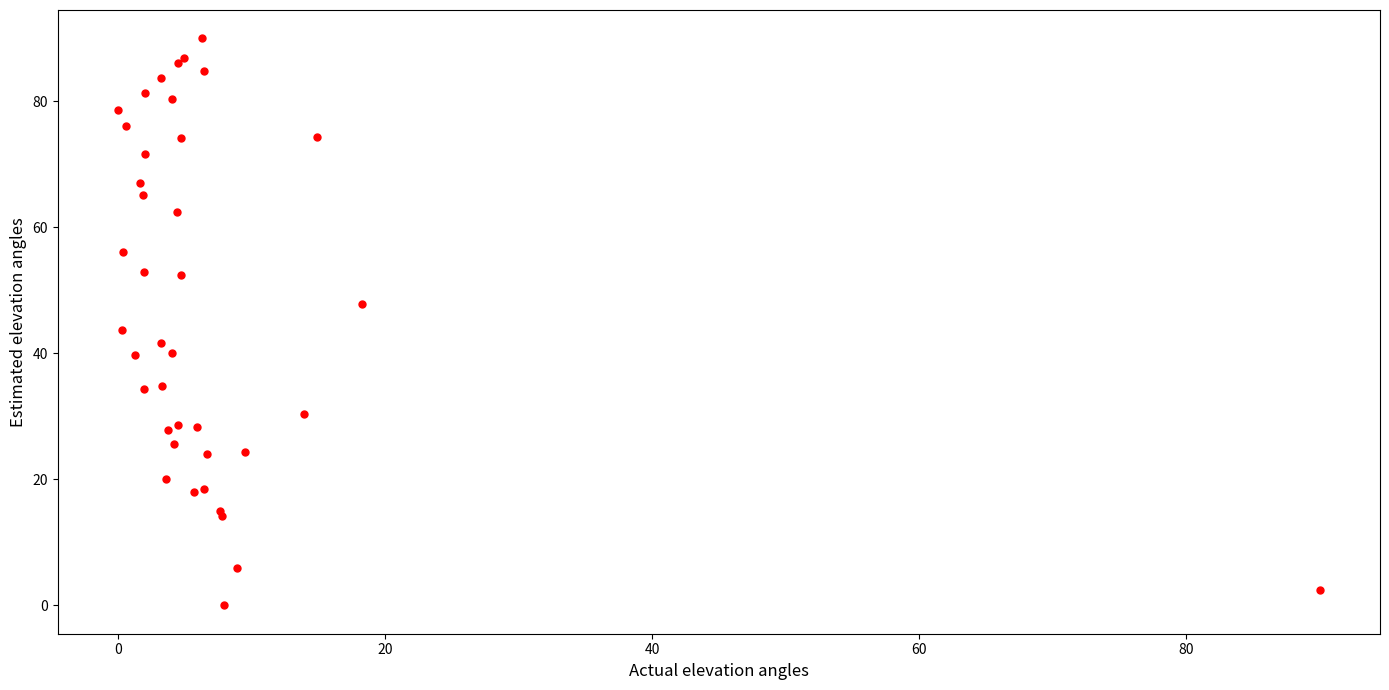

What Y value in the scatter plot is closest to 45?

43.7